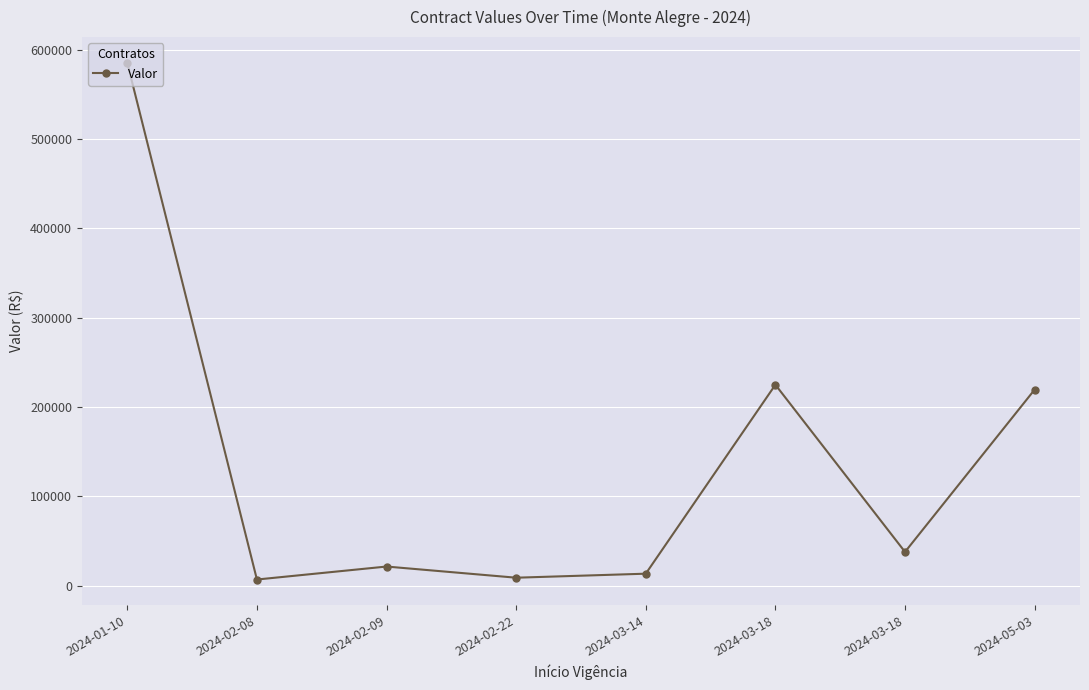

How many data points are less than 37878?

4